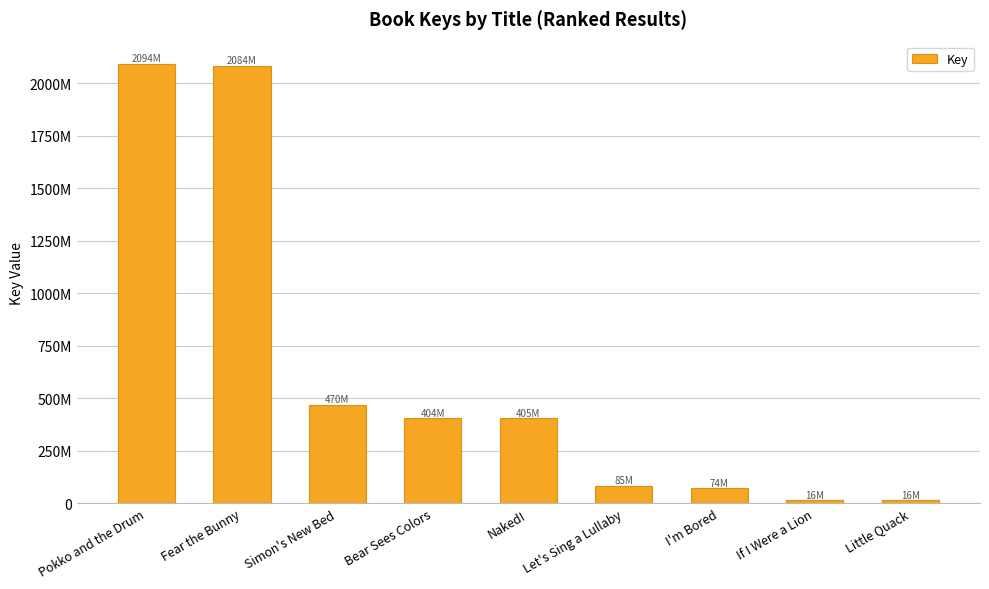

Are the bars horizontal?

No